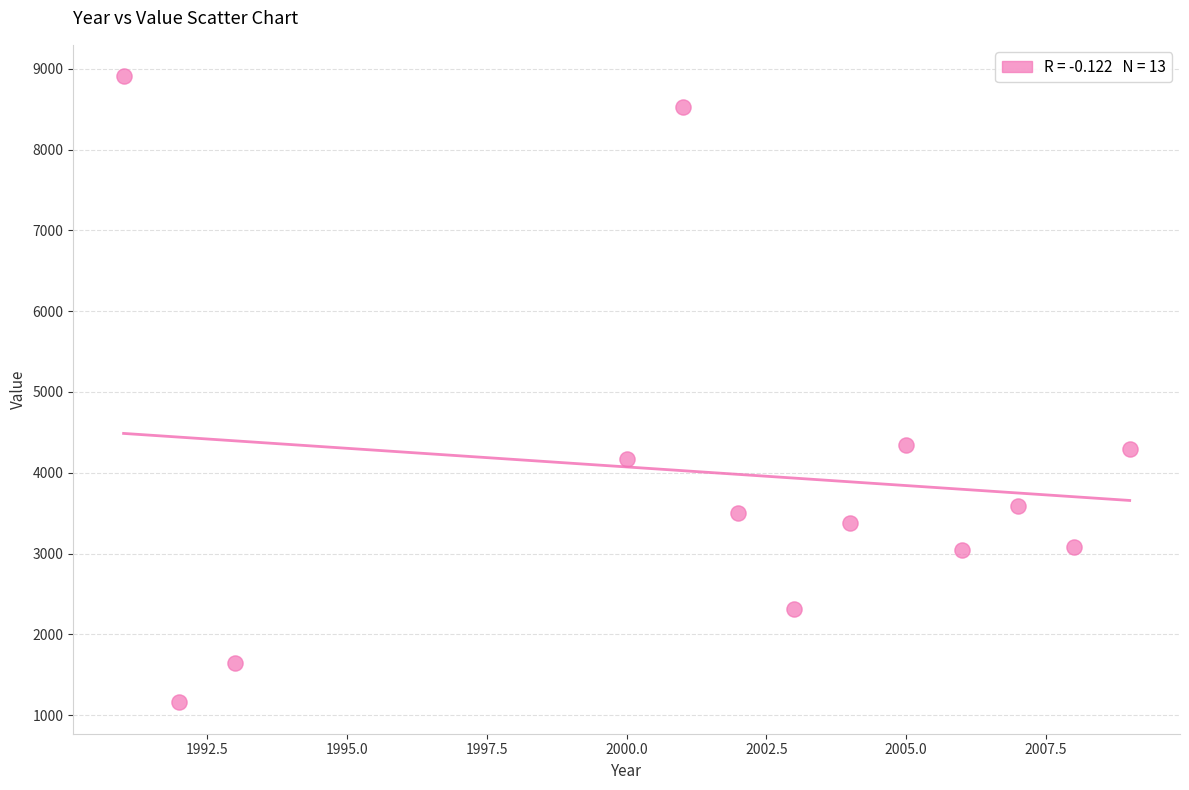

What is the range of X values (max minus min)?

18